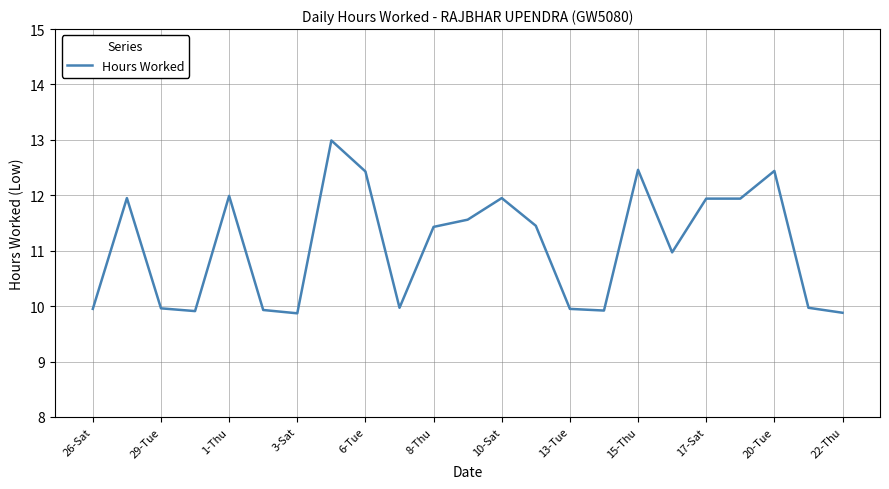

What is the difference between the maximum and minimum values?

3.1